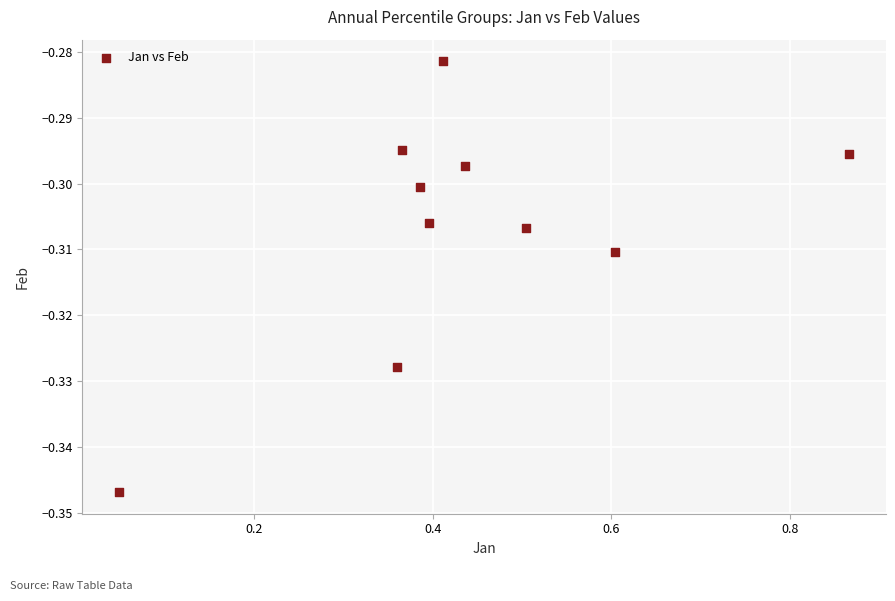

What is the average X value?

0.4